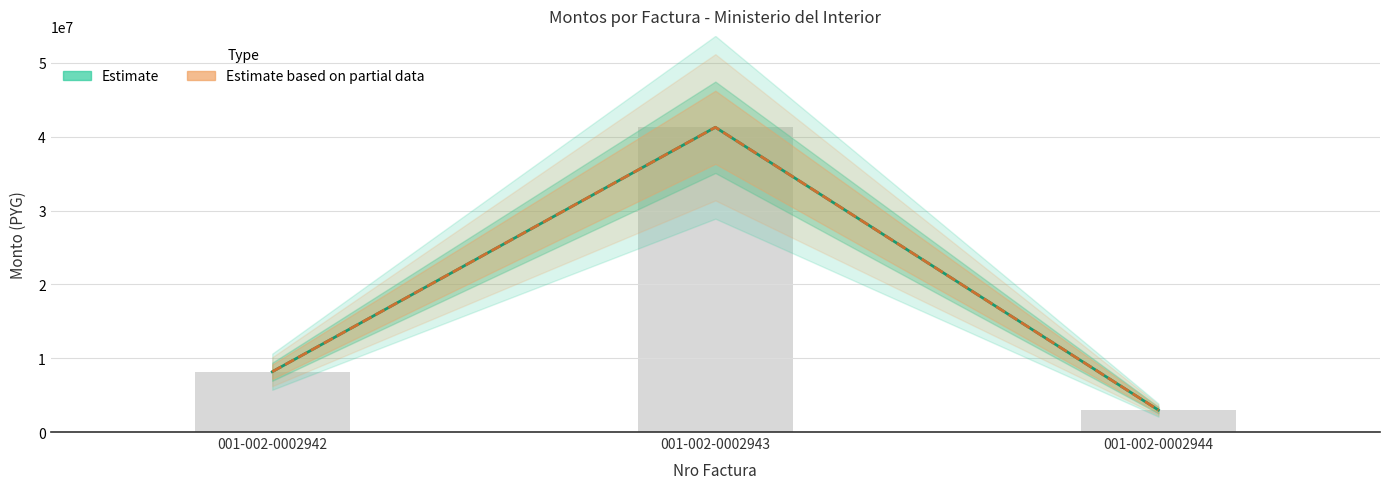

Which category has the lowest value across all series?

001-002-0002944